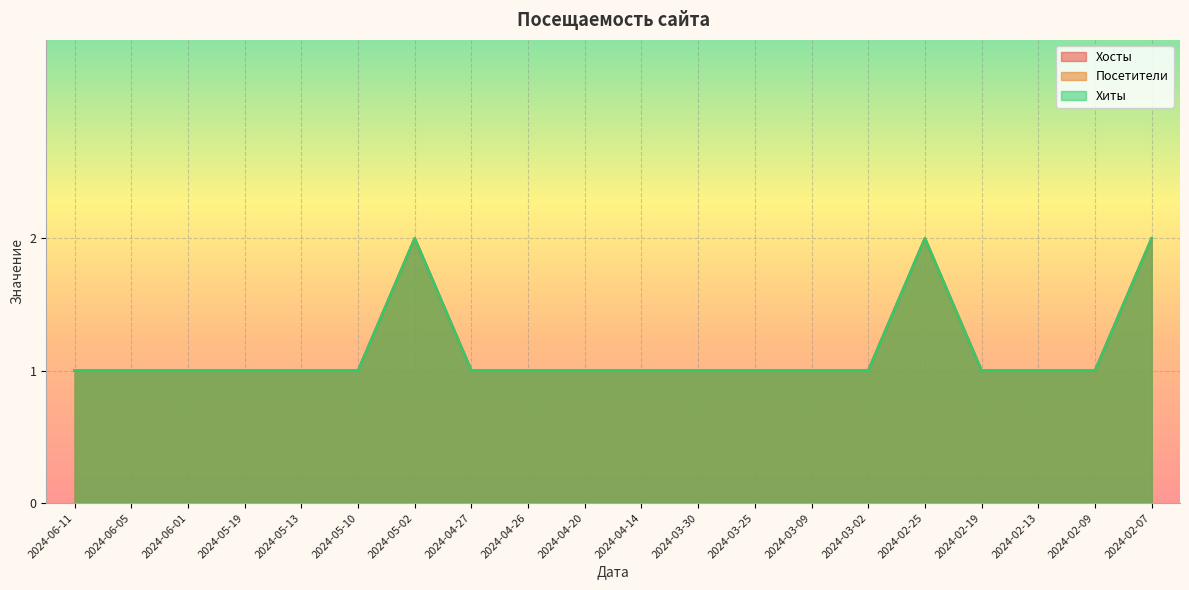

True or false: Хиты has more than 0 points higher than both neighbors.

True